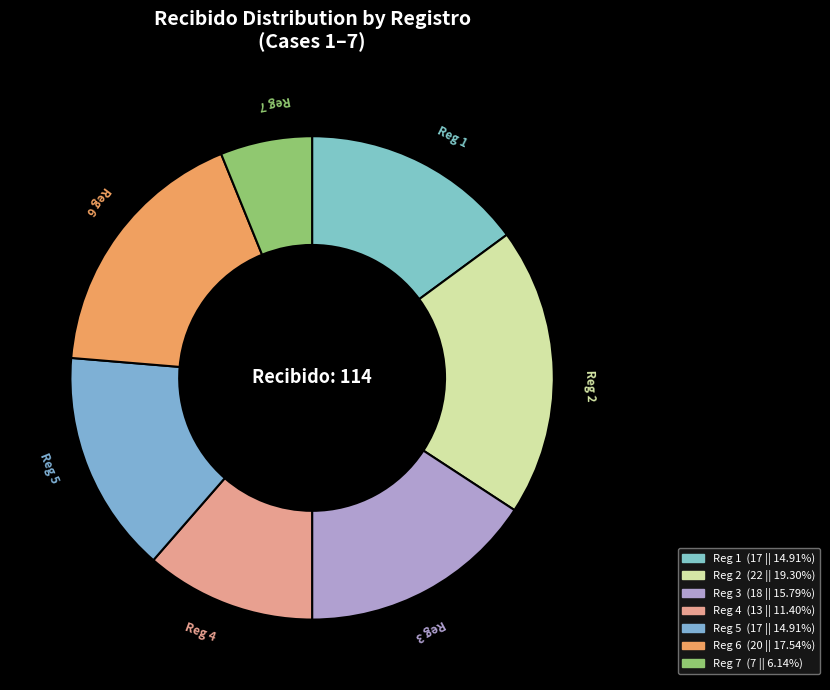

Rank the categories by value from highest to lowest.

Reg 2, Reg 6, Reg 3, Reg 1, Reg 5, Reg 4, Reg 7